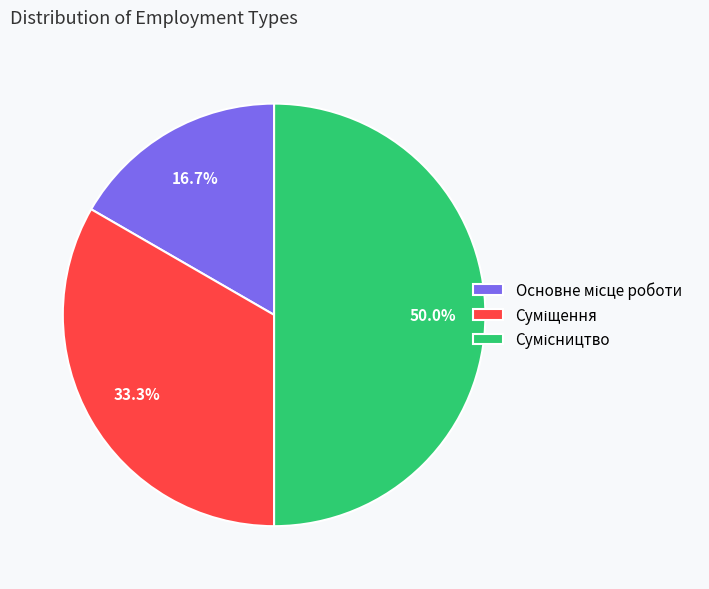

To the nearest percent, what percentage of the pie is Сумісництво?

50%